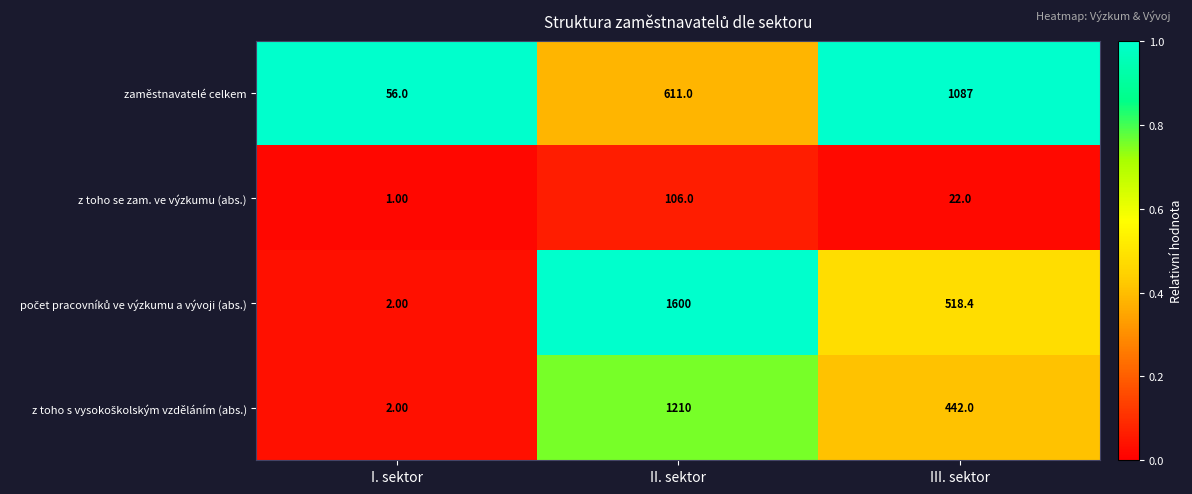

At which label does z toho se zam. ve výzkumu (abs.) reach its minimum?

I. sektor